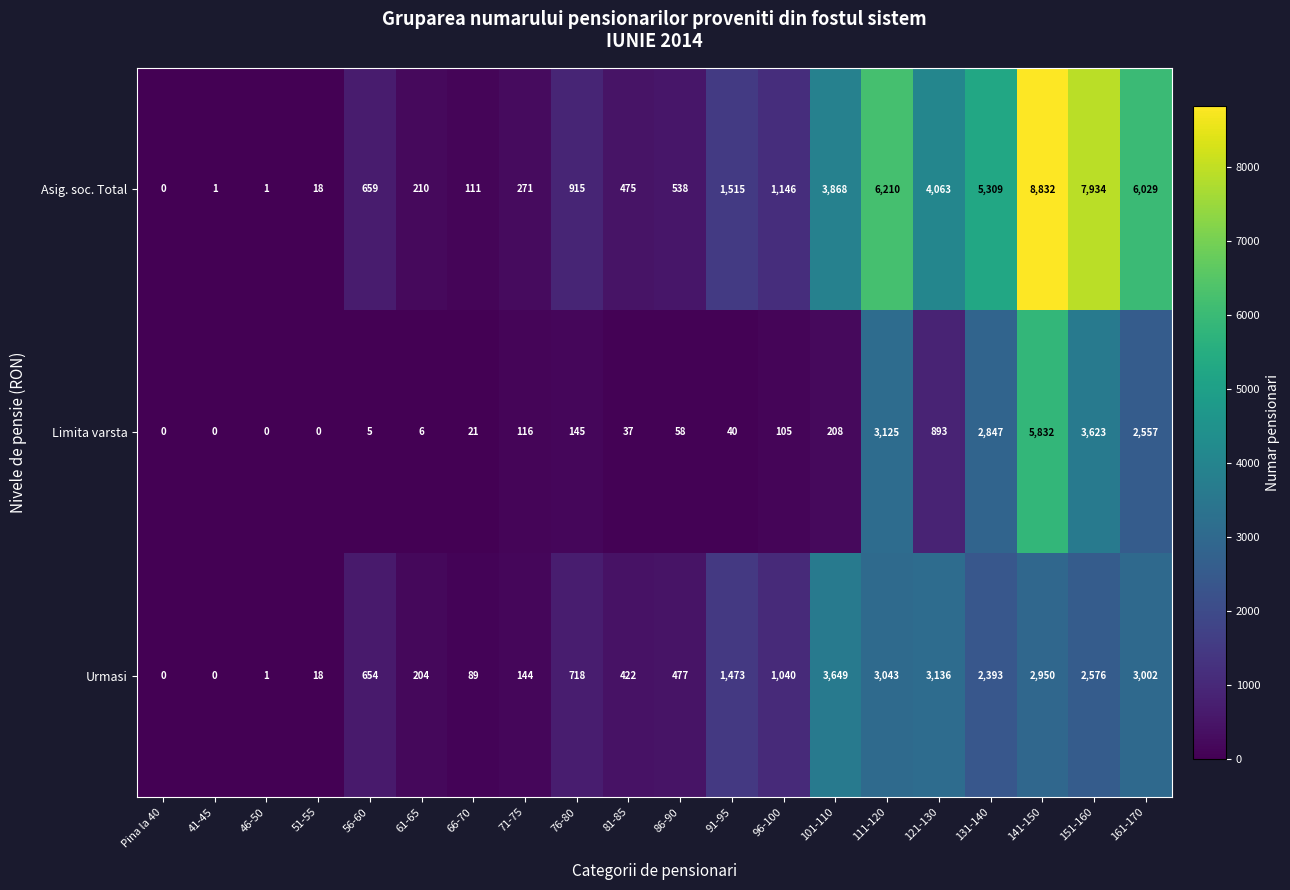

At which label does Asig. soc. Total reach its minimum?

Pina la 40